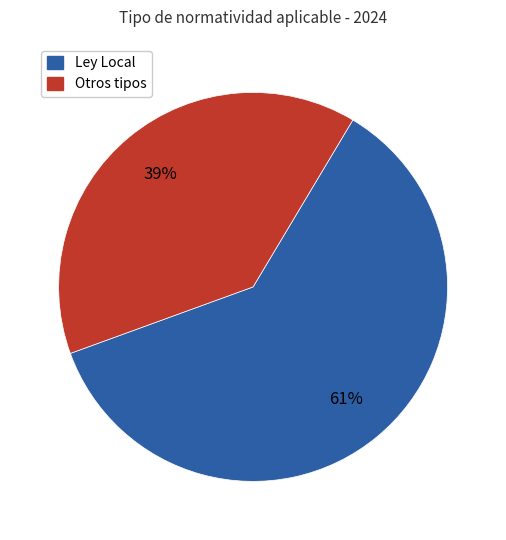

To the nearest percent, what is the average slice percentage?

50%